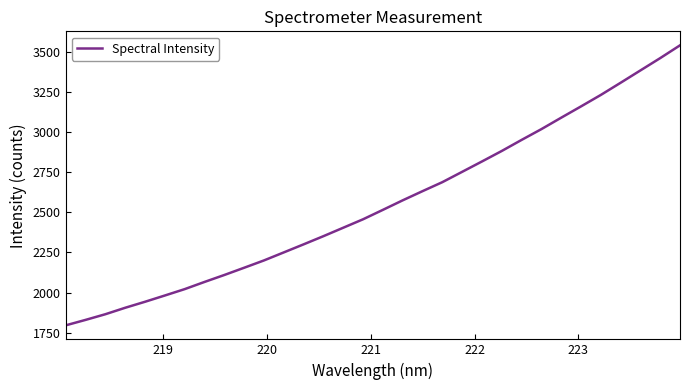

Reading left to right, transcribe all the data shown in this chart.

1795.5	1829.4	1864.7	1905.0	1942.4	1981.4	2021.1	2065.9	2109.2	2154.3	2199.9	2250.0	2300.1	2351.1	2403.7	2456.4	2515.0	2574.4	2631.5	2687.5	2751.9	2816.4	2881.8	2950.6	3017.8	3089.0	3159.3	3230.7	3306.5	3383.3	3460.1	3539.7